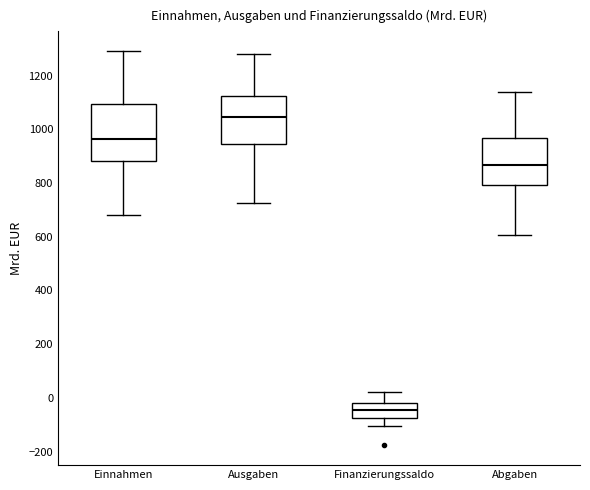

Which box's median line is the lowest?

Finanzierungssaldo